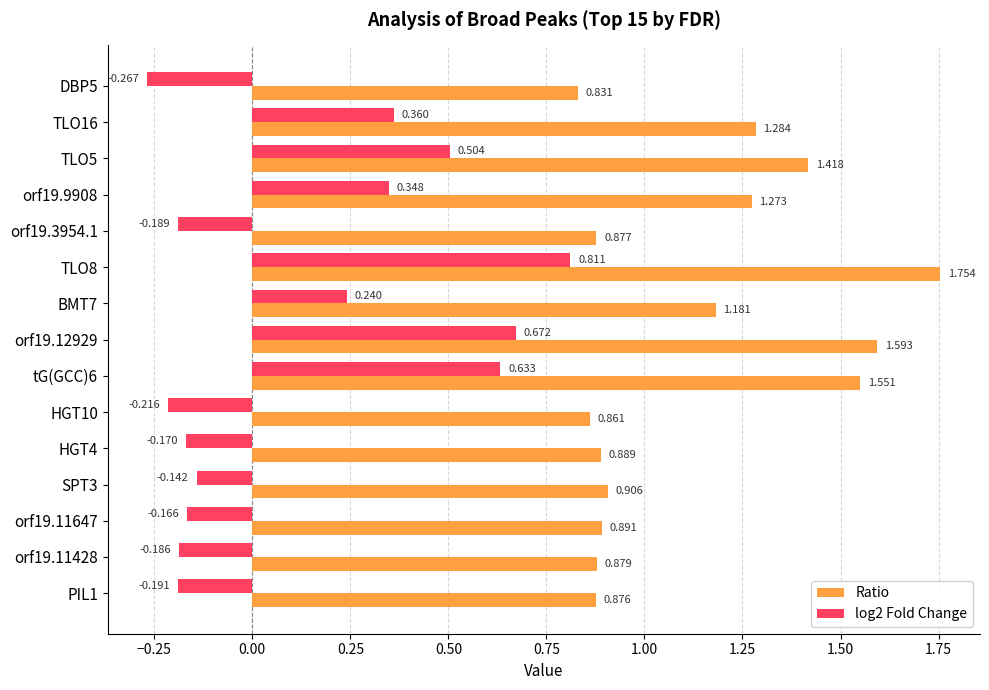

Is the value of log2 Fold Change at PIL1 greater than the value of Ratio at HGT4?

No